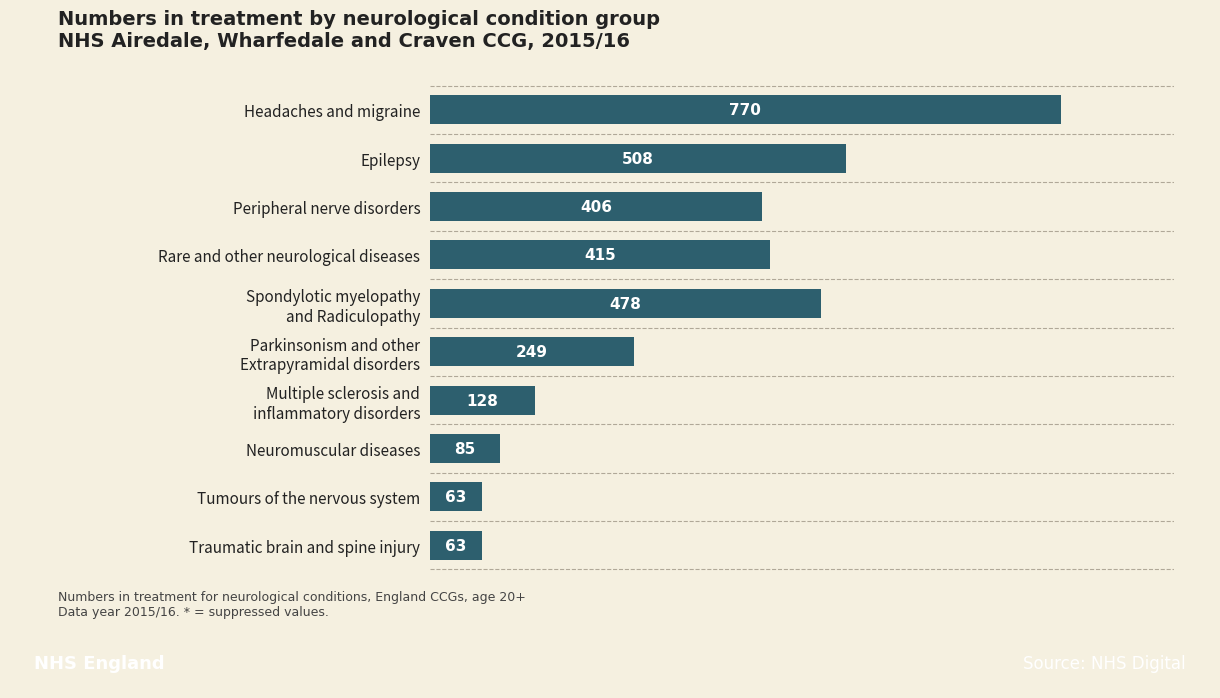

At which label is the value closest to 416?

Rare and other neurological diseases